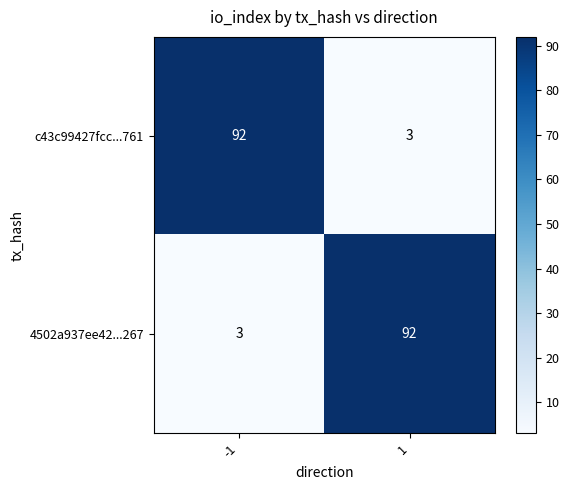

Reading left to right, transcribe all the data shown in this chart.

c43c99427fcc...761: 92	3
4502a937ee42...267: 3	92